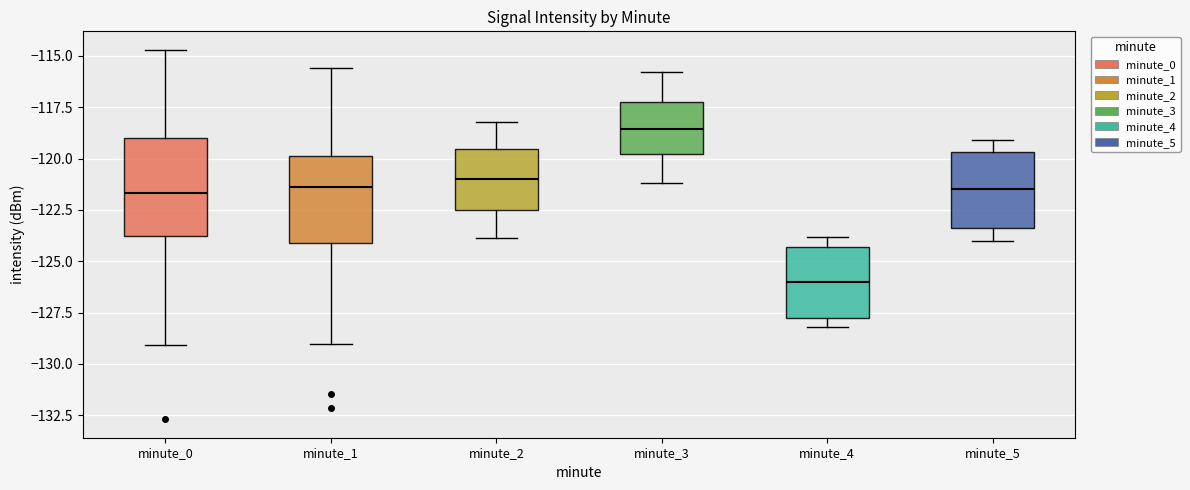

Which box's median line is the lowest?

minute_4